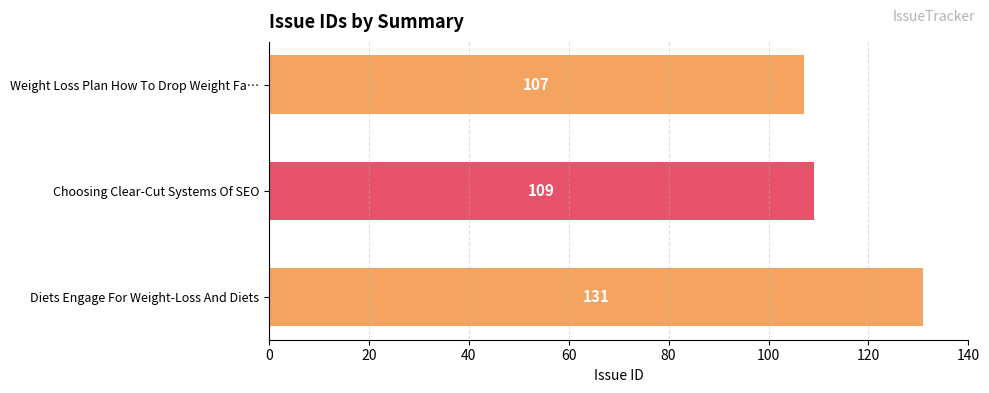

List the labels in order of value, smallest first.

Weight Loss Plan How To Drop Weight Fa…, Choosing Clear-Cut Systems Of SEO, Diets Engage For Weight-Loss And Diets